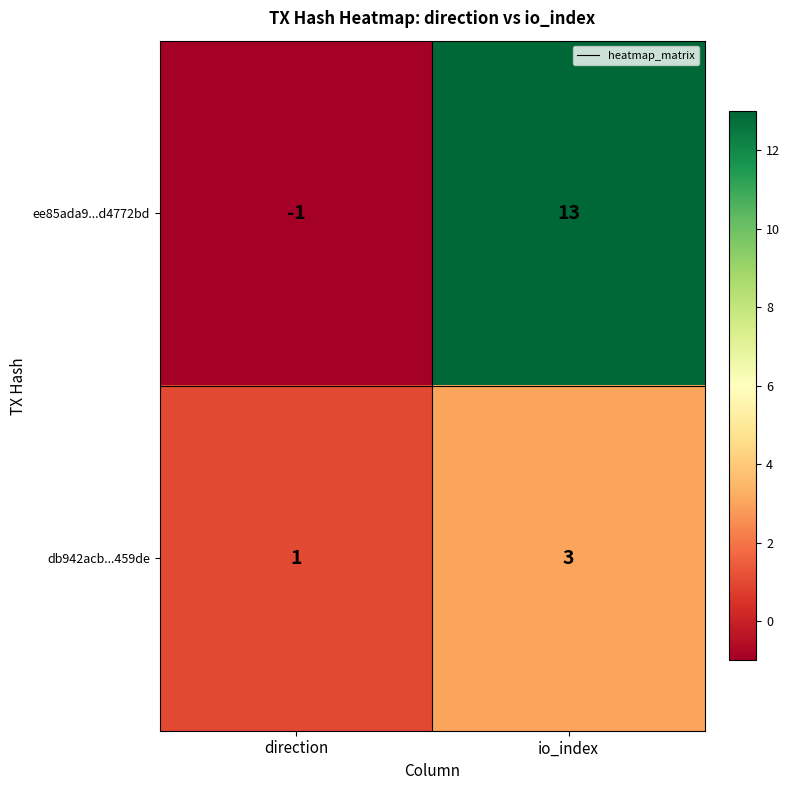

Reading left to right, what are all the values shown in this chart?

ee85ada9...d4772bd: direction=-1	io_index=13
db942acb...459de: direction=1	io_index=3